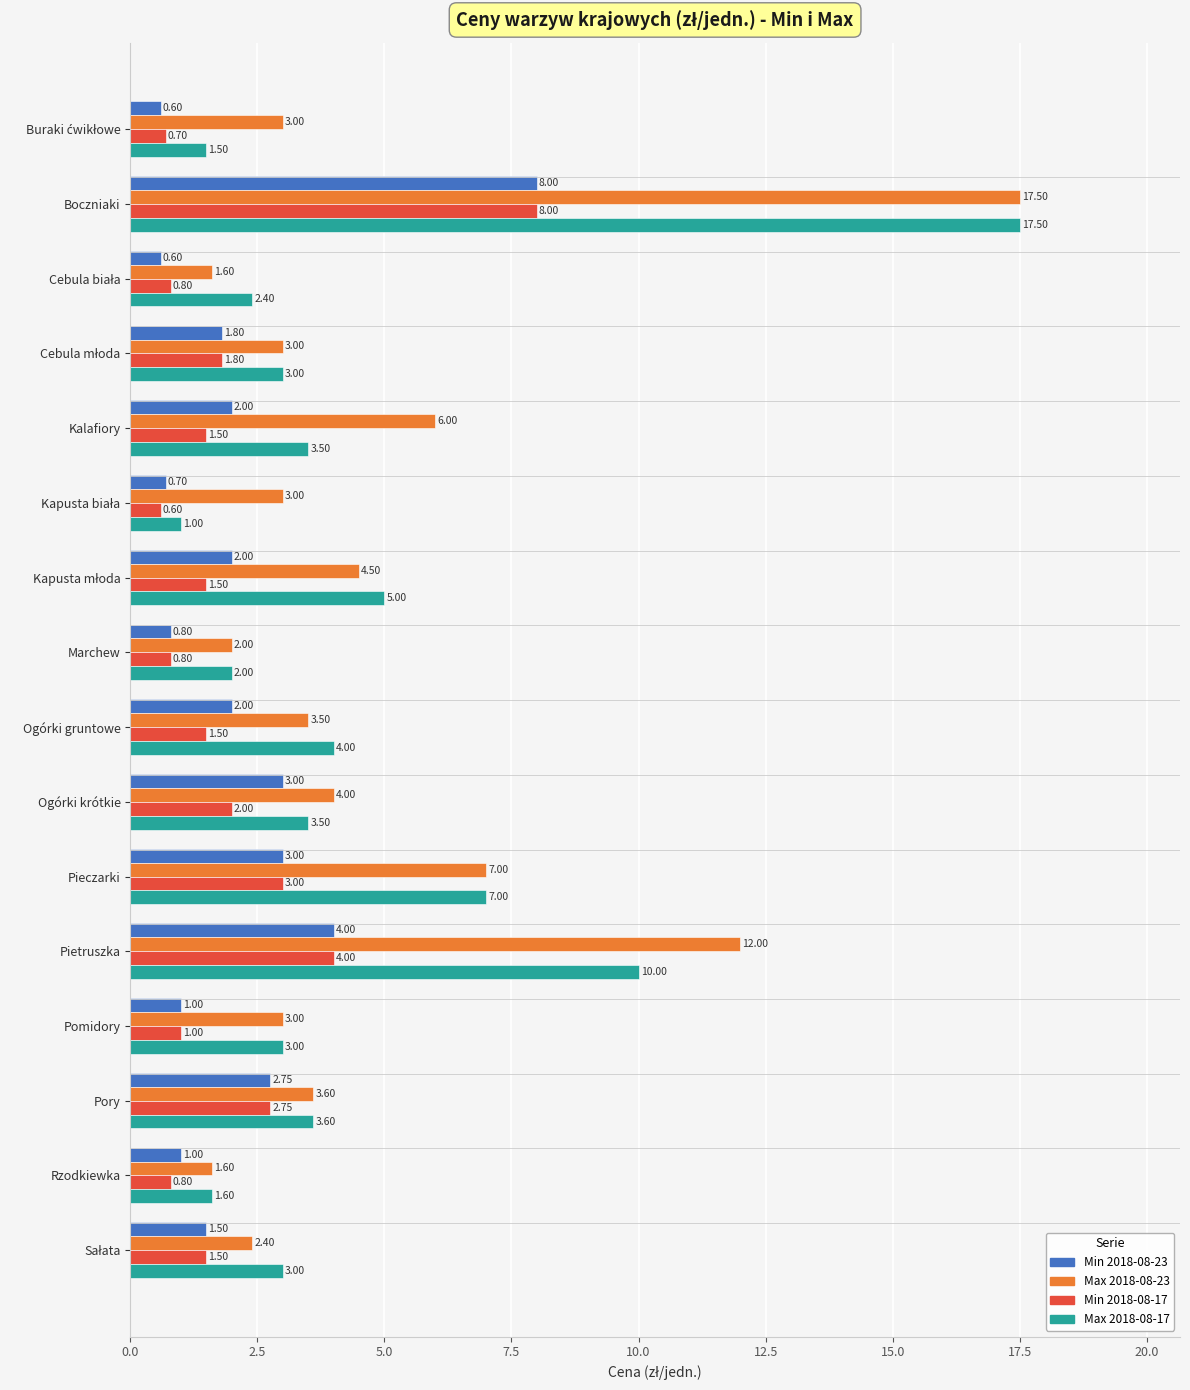

What is the total value across all series at Kalafiory?

13.0